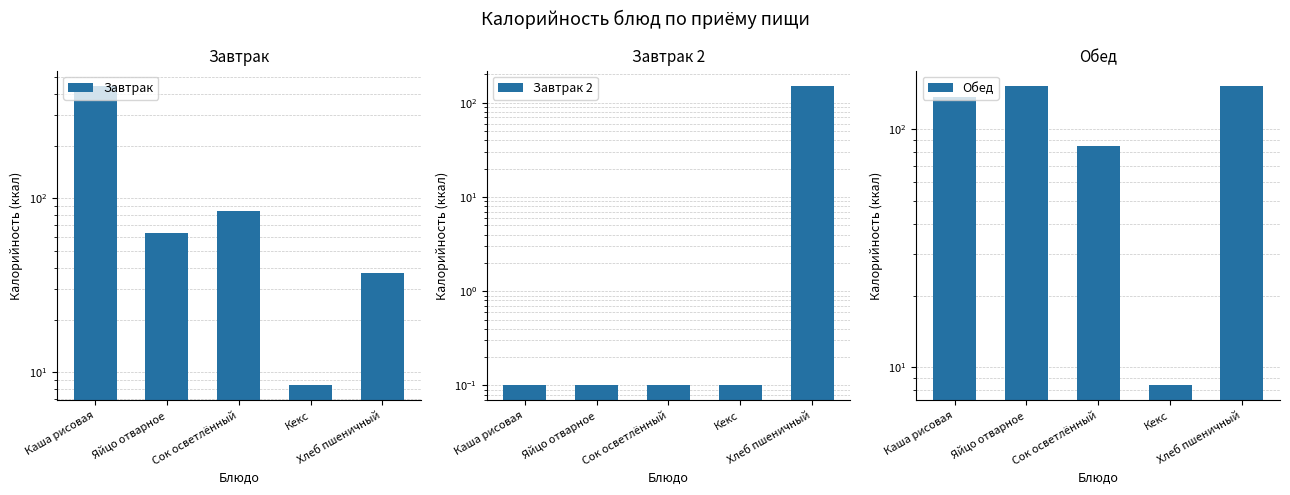

What is the total value across all series at Кекс?

16.9